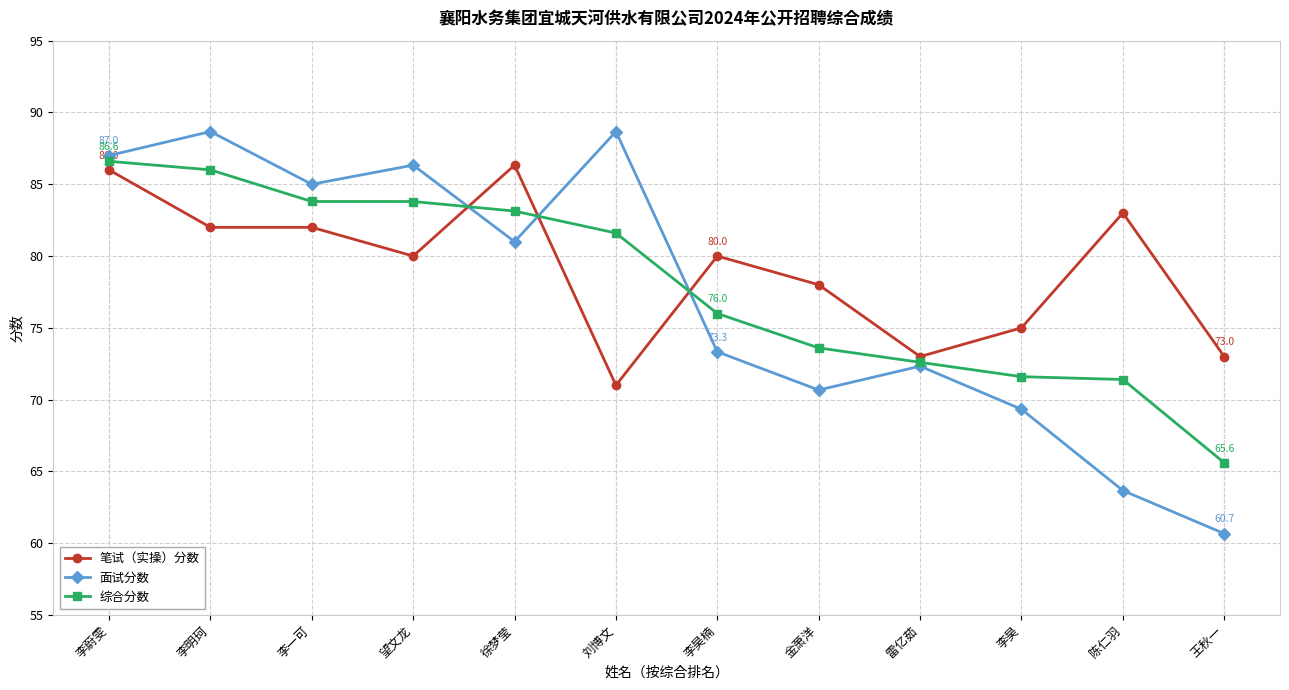

What is the difference between the highest and lowest values at 李明珂?

6.7